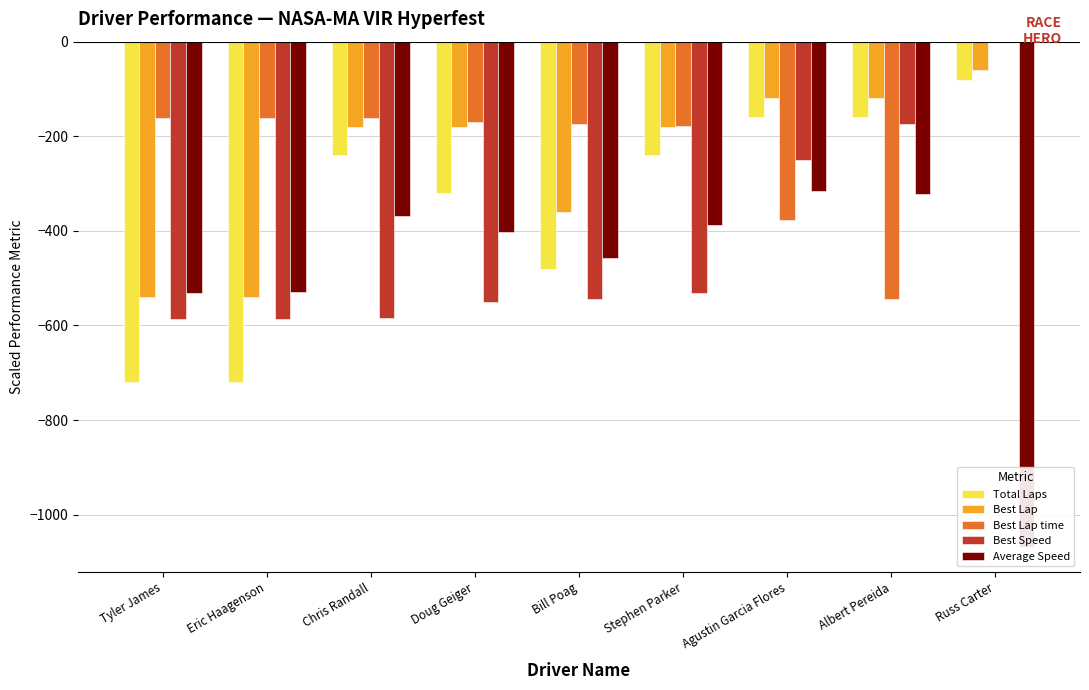

The value of Average Speed at Eric Haagenson is -935.5. True or false?

False